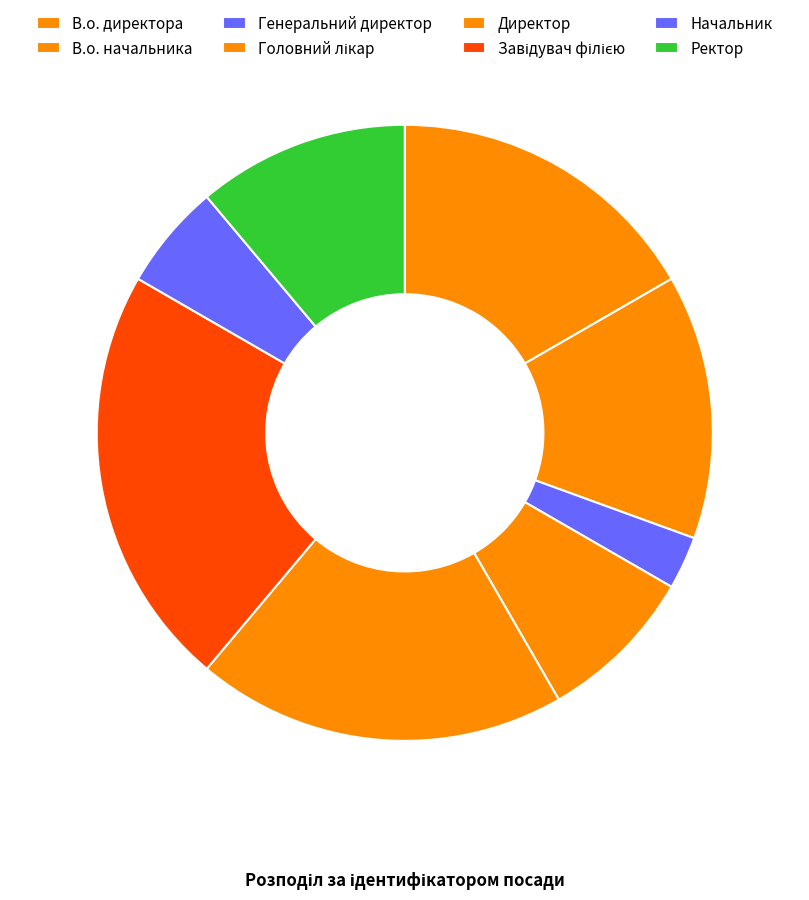

Is there any slice that represents more than half of the pie?

No